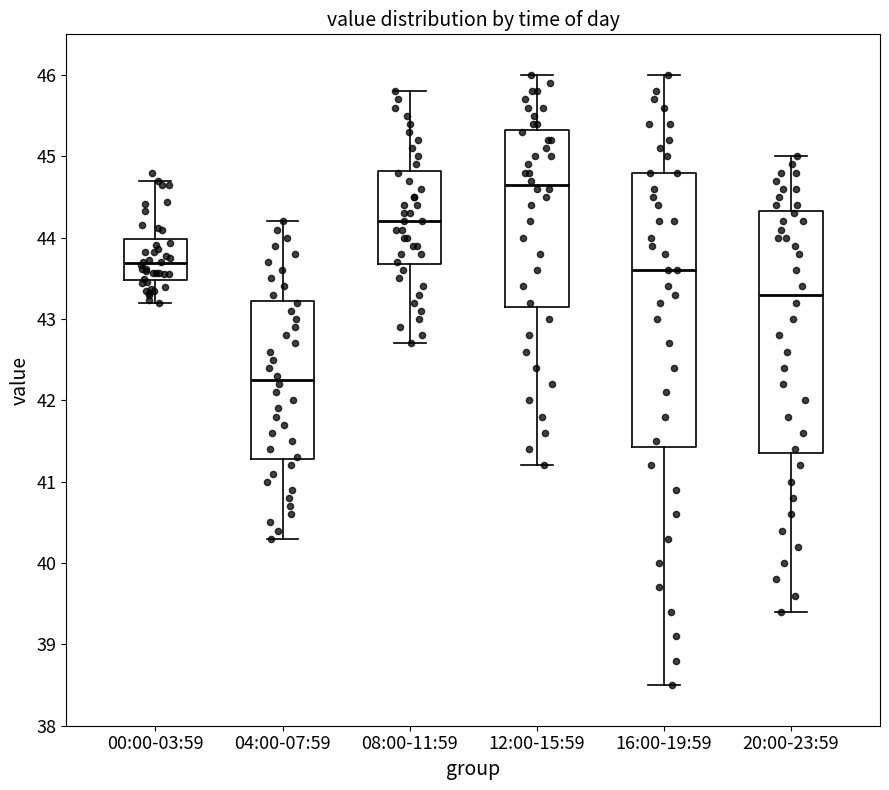

Reading left to right, read every box against the y-axis: the position of its median line, the range the box covers, and the ends of its whiskers. The values are not printed on the chart, so give them approximately, as read against the axis.

00:00-03:59: median 43.7, box 43.5 to 44.0, whiskers 43.2 to 44.7
04:00-07:59: median 42.3, box 41.3 to 43.2, whiskers 40.3 to 44.2
08:00-11:59: median 44.2, box 43.7 to 44.8, whiskers 42.7 to 45.8
12:00-15:59: median 44.7, box 43.2 to 45.3, whiskers 41.2 to 46.0
16:00-19:59: median 43.6, box 41.4 to 44.8, whiskers 38.5 to 46.0
20:00-23:59: median 43.3, box 41.4 to 44.3, whiskers 39.4 to 45.0